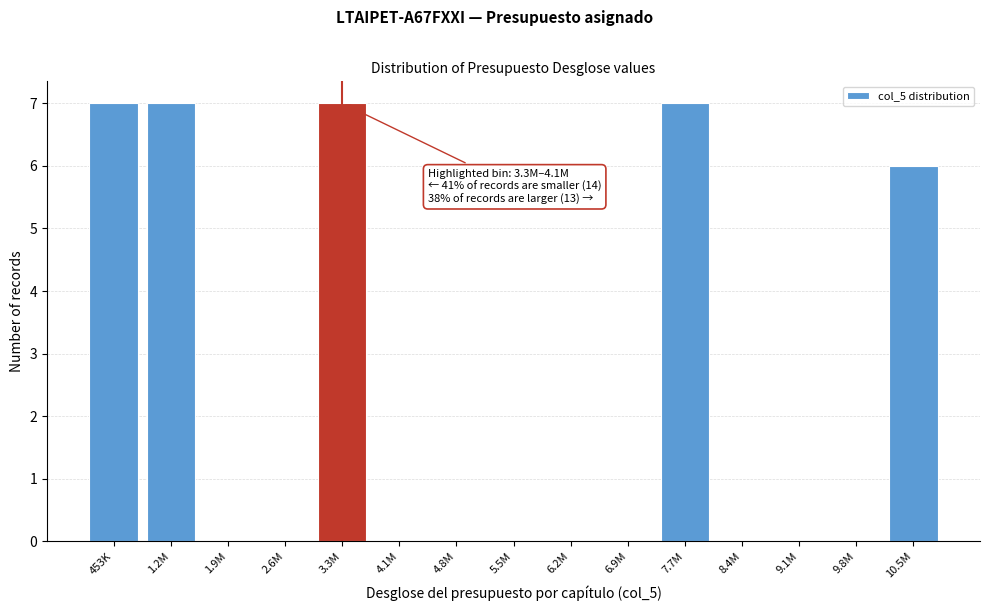

Reading left to right, list all the values displayed in this chart.

453K=7	1.2M=7	1.9M=0	2.6M=0	3.3M=7	4.1M=0	4.8M=0	5.5M=0	6.2M=0	6.9M=0	7.7M=7	8.4M=0	9.1M=0	9.8M=0	10.5M=6